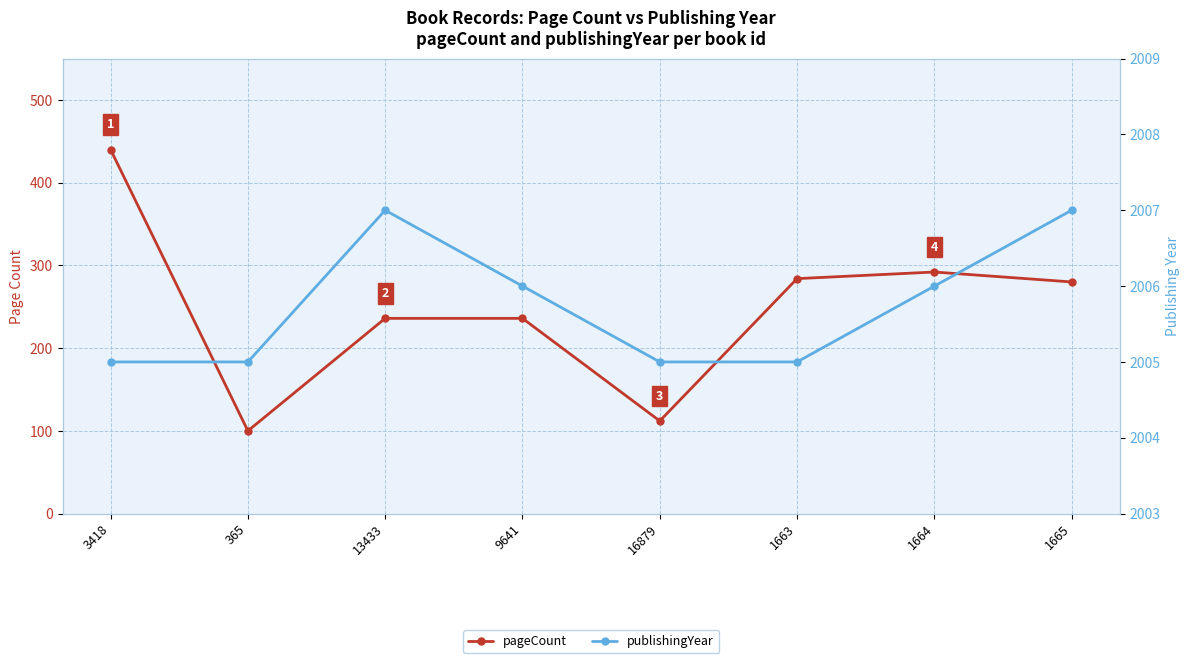

At 9641, list the series in order from smallest to largest.

pageCount, publishingYear